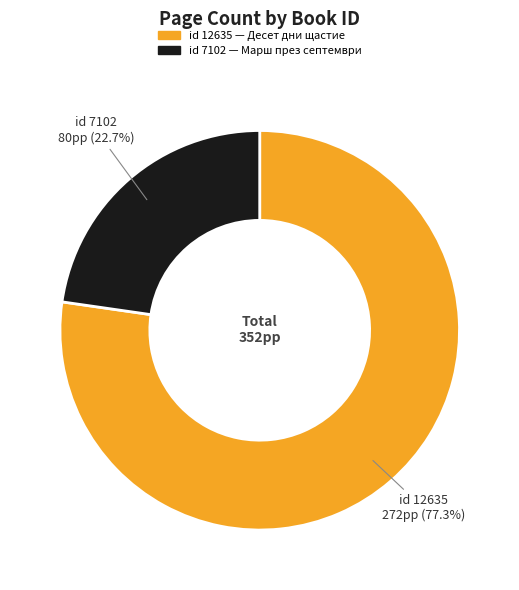

Does any single category account for the majority?

Yes